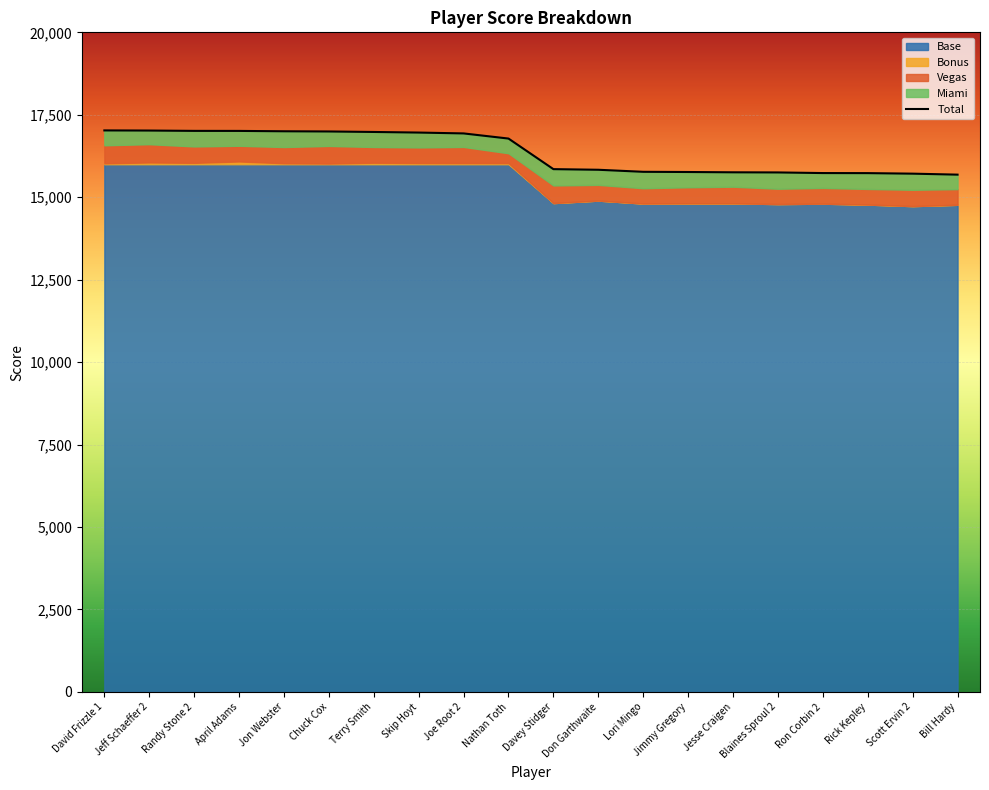

Reading left to right, list all the values displayed in this chart.

Base: 16000	16000	16000	16000	16000	16000	16000	16000	16000	16000	14823	14898	14809	14815	14815	14793	14805	14777	14731	14771
Bonus: 27	54	42	84	30	21	46	36	34	33	0	0	0	0	0	0	0	0	0	0
Vegas: 548	554	498	476	492	534	477	474	491	300	534	477	463	487	504	464	477	474	495	475
Miami: 451	414	472	451	478	439	456	451	410	446	495	458	499	463	437	495	451	480	489	439
Total: 17026	17022	17012	17011	17000	16994	16979	16961	16935	16779	15852	15833	15771	15765	15756	15752	15733	15731	15715	15685